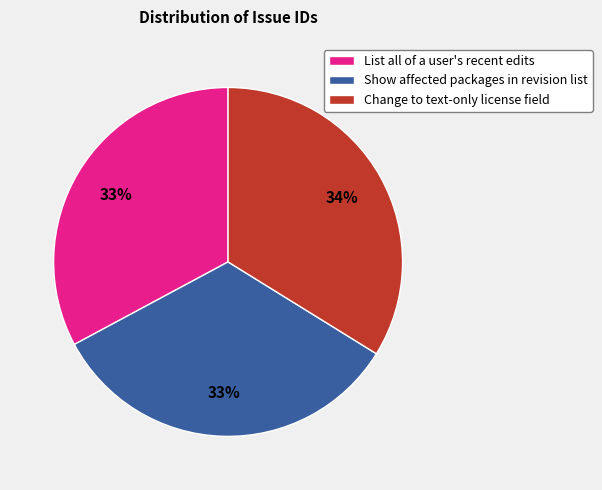

Does any single category account for the majority?

No